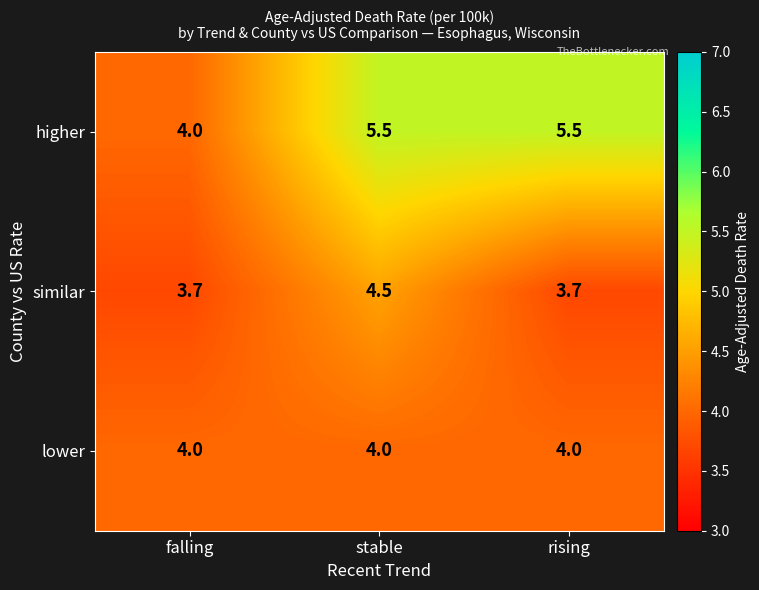

Rank the series at rising from highest to lowest value.

higher, lower, similar